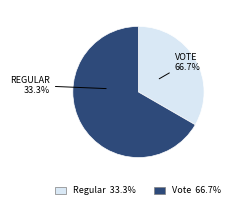

What is the largest slice in the pie chart?

Vote